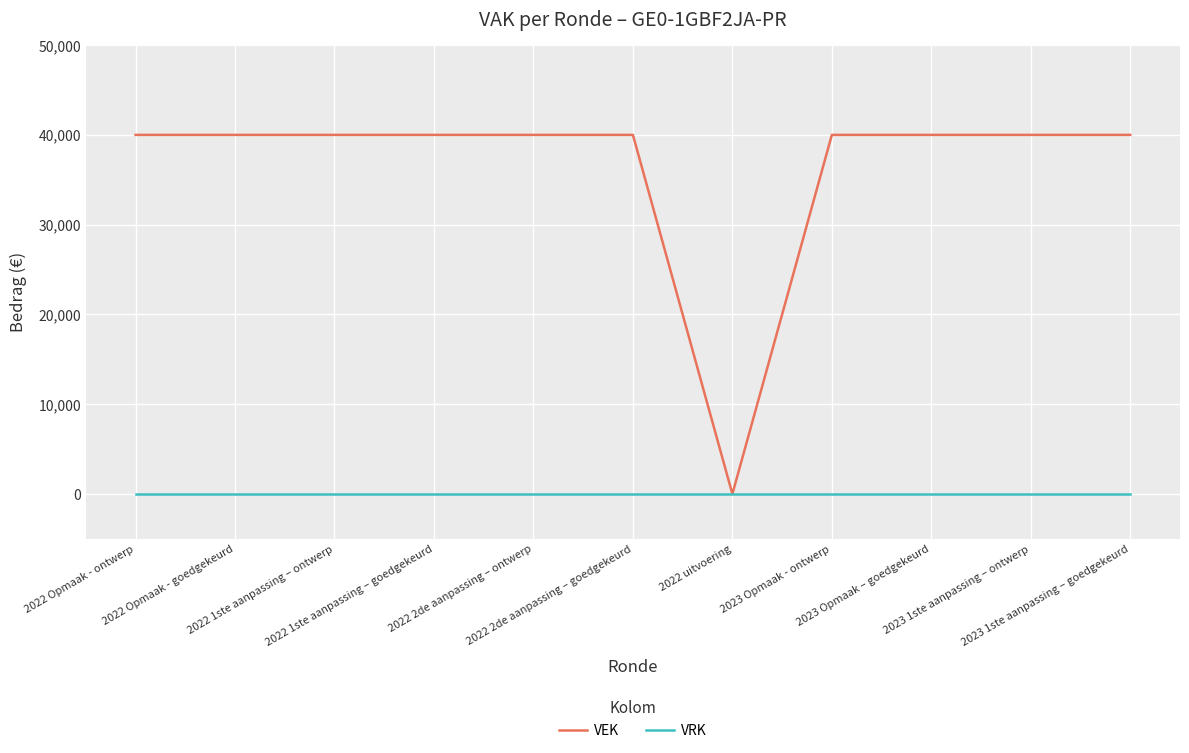

What are all the series names shown in the legend?

VEK, VRK